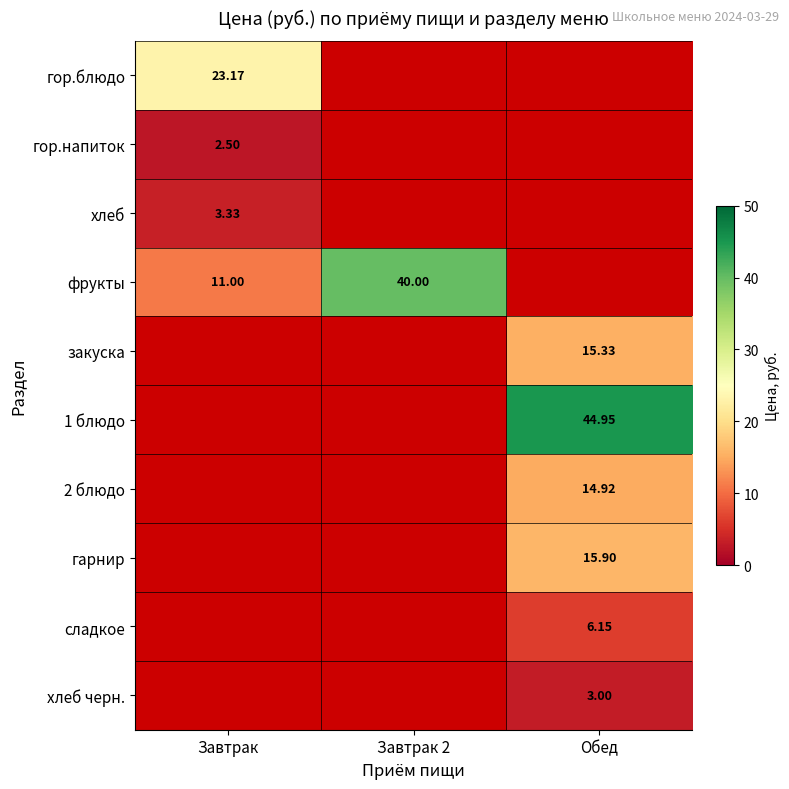

How many series are shown in this chart?

10